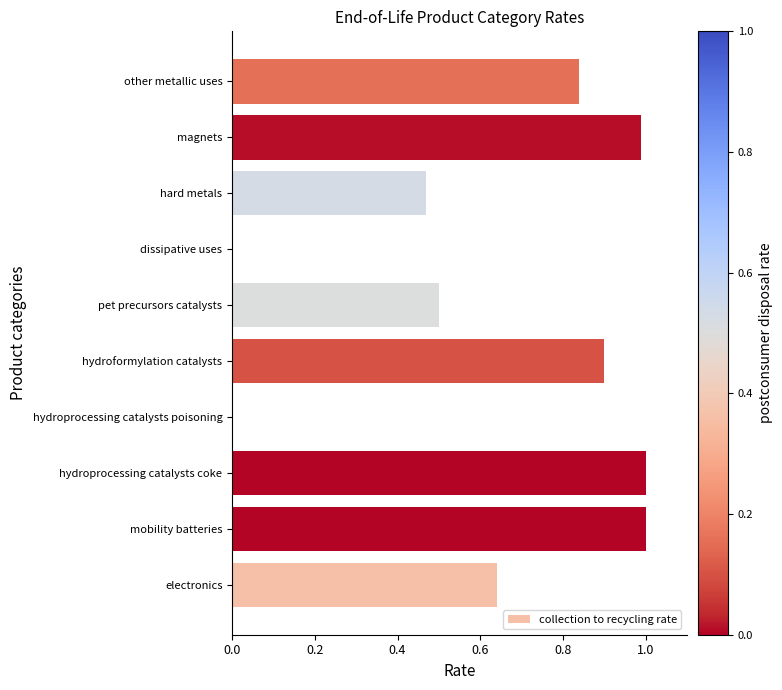

What is the maximum value shown in the chart?

1.0